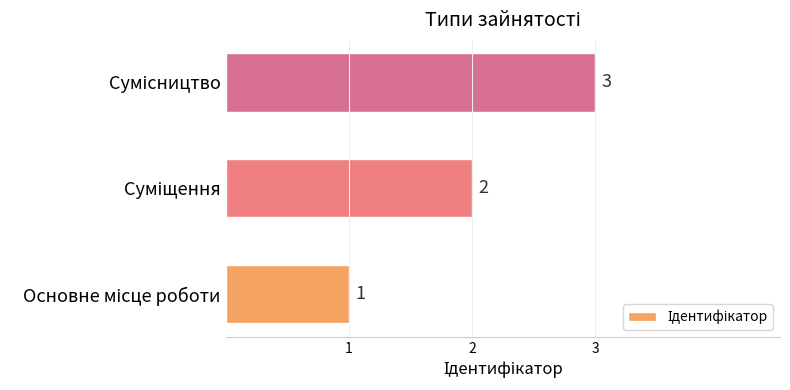

Count the values in the range 1 to 3.

3